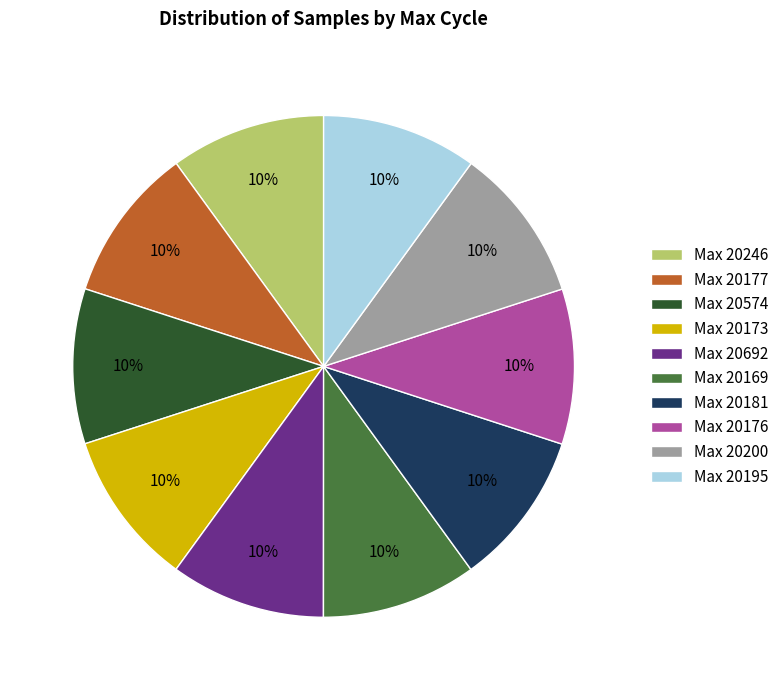

What is the ratio of the value at Max 20200 to the value at Max 20173?

1.0